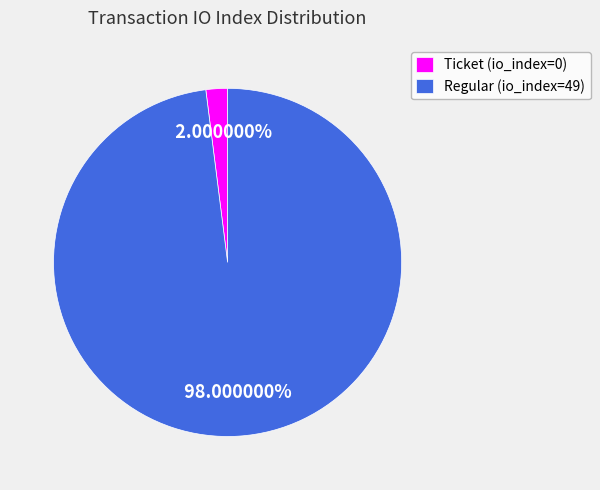

How many segments does this pie chart have?

2